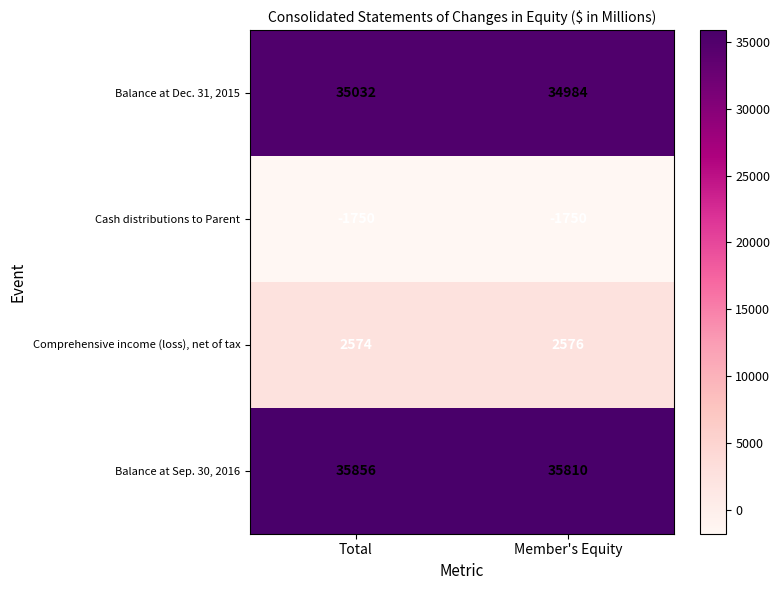

Reading left to right, what are all the values shown in this chart?

Balance at Dec. 31, 2015: Total=35032	Member's Equity=34984
Cash distributions to Parent: Total=-1750	Member's Equity=-1750
Comprehensive income (loss), net of tax: Total=2574	Member's Equity=2576
Balance at Sep. 30, 2016: Total=35856	Member's Equity=35810